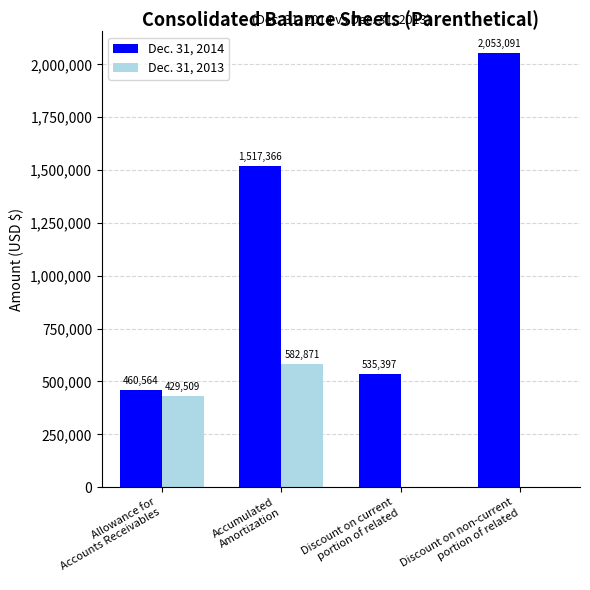

Reading left to right, extract all data points from this chart.

Dec. 31, 2014: 460564	1517366	535397	2053091
Dec. 31, 2013: 429509	582871	0	0